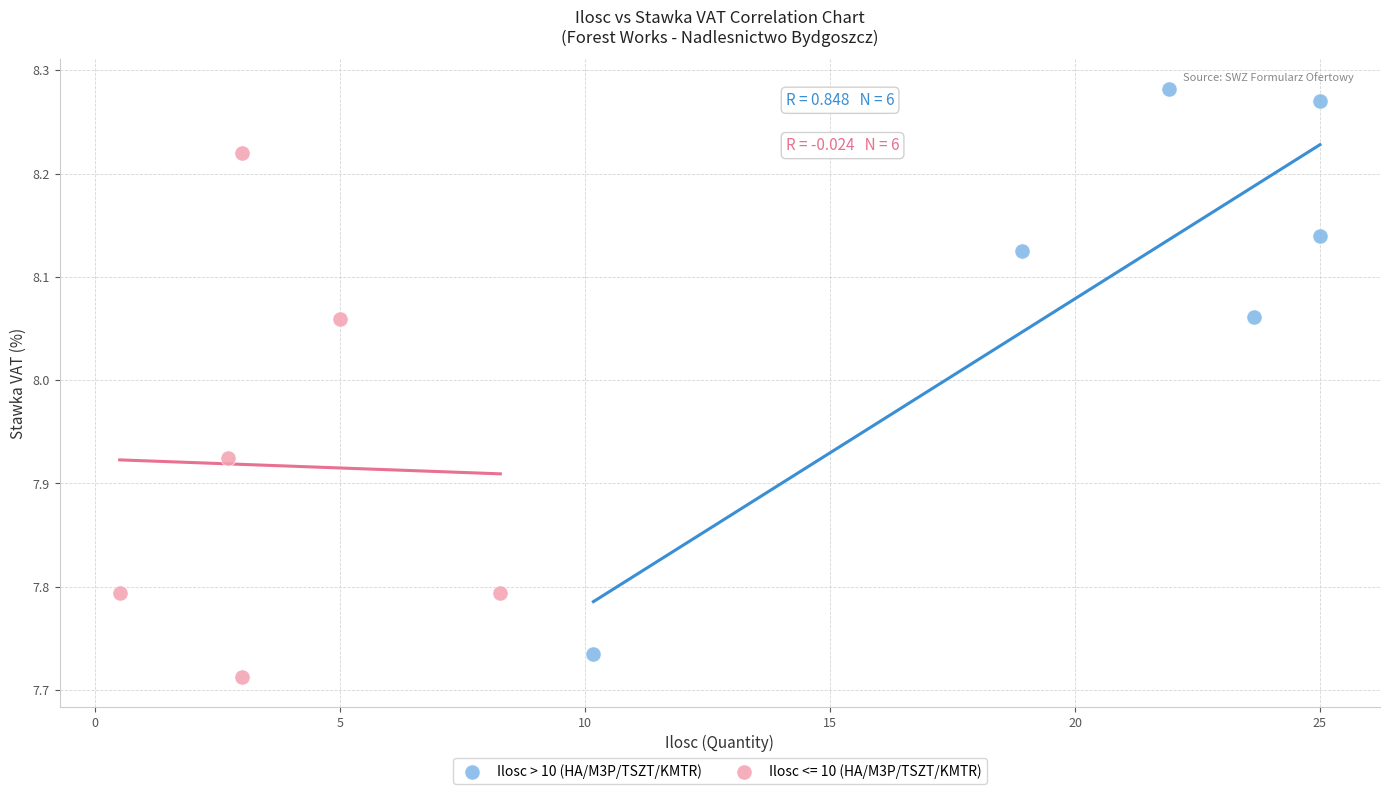

Which series reaches the maximum Y coordinate?

Ilosc > 10 (HA/M3P/TSZT/KMTR)